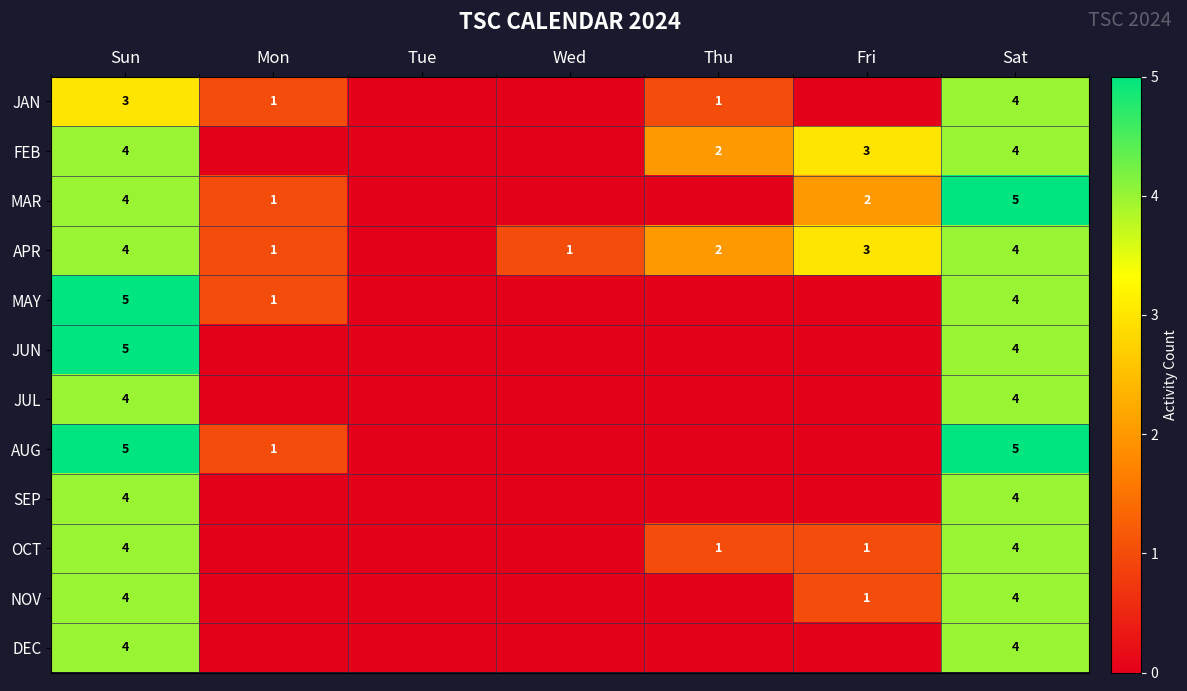

Which label corresponds to the largest value in the chart?

Sat